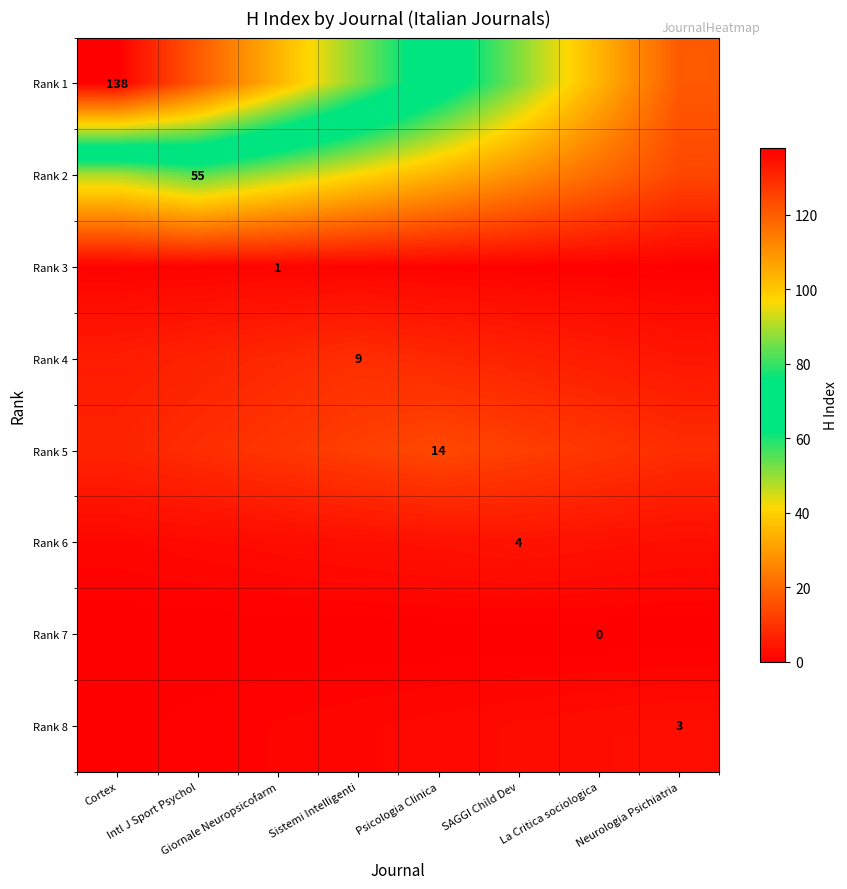

How many values in the Rank 5 series are below 10?

3